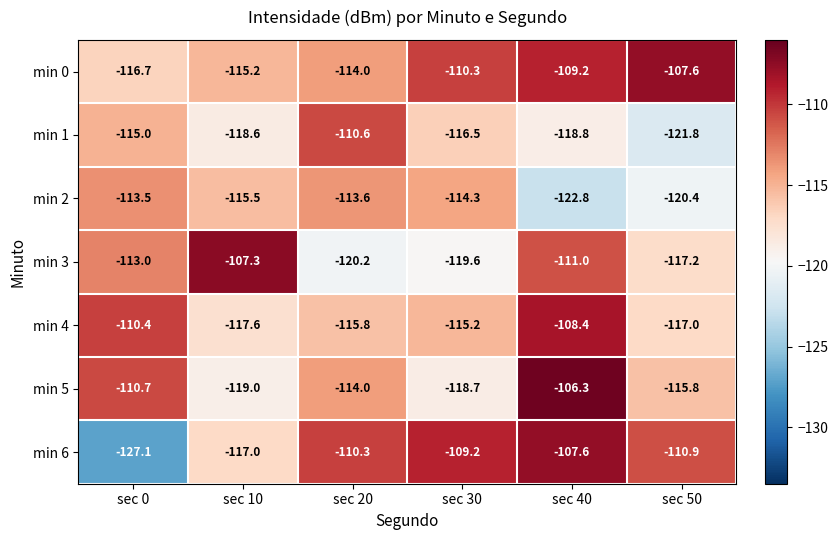

What is the sum of the min 6 values at sec 50 and sec 10?

-227.9